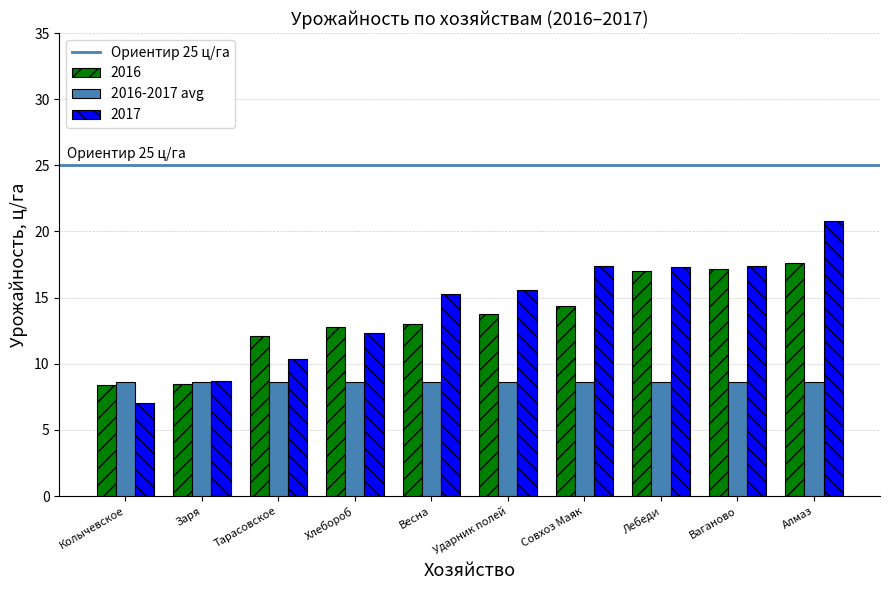

Read the 2017 value at Лебеди.

17.4